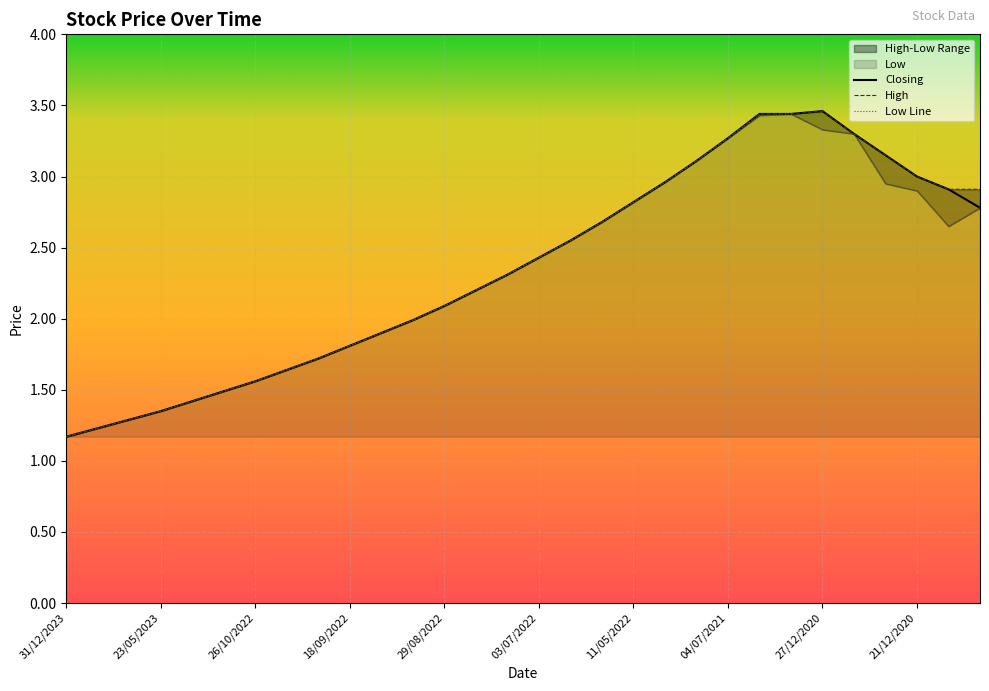

At which label does High reach its minimum?

31/12/2023